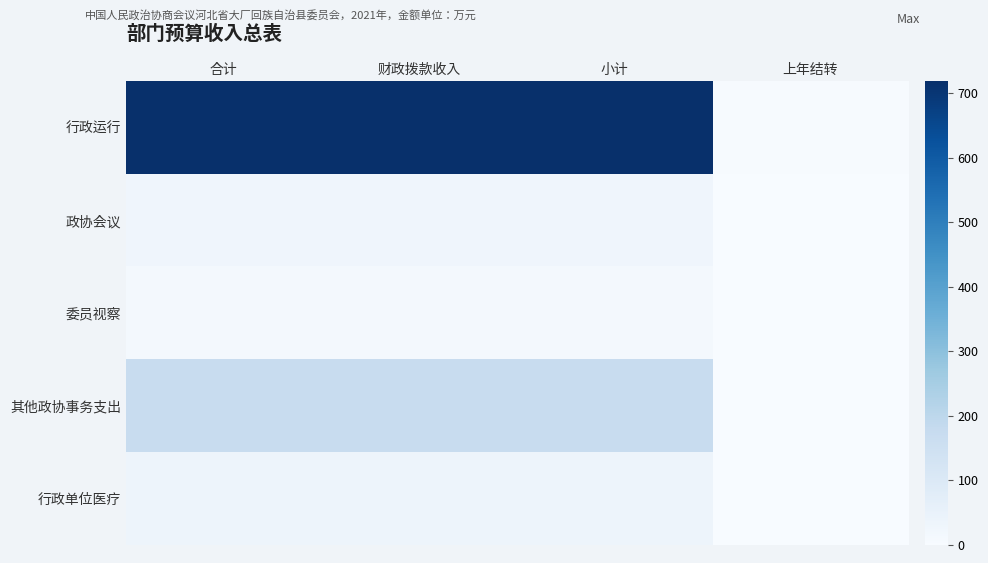

At which category is the sum across all series the highest?

合计